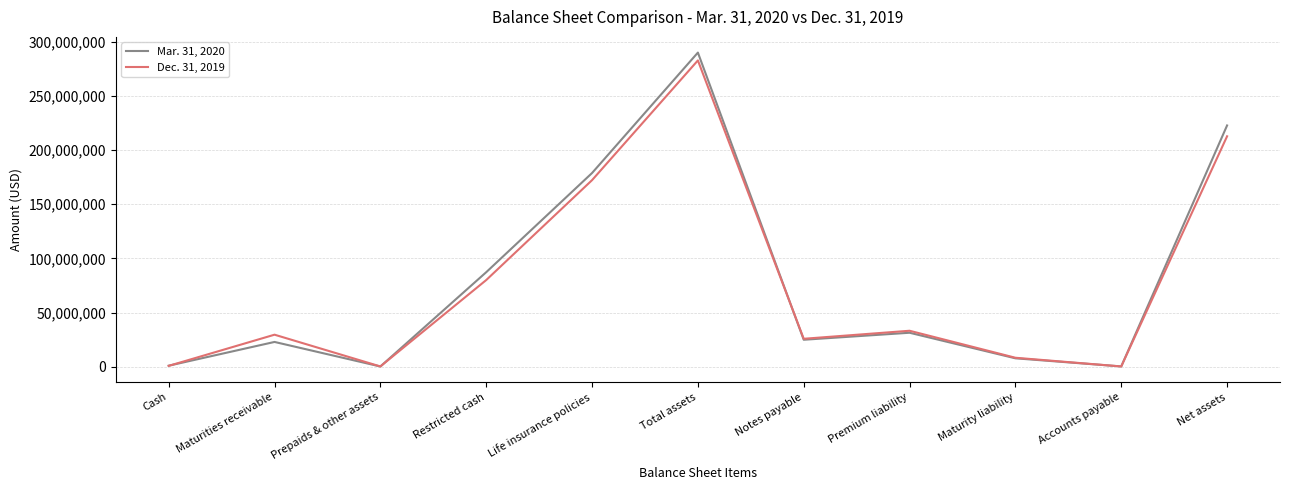

Which series ends up on top after the final intersection of Mar. 31, 2020 and Dec. 31, 2019?

Mar. 31, 2020